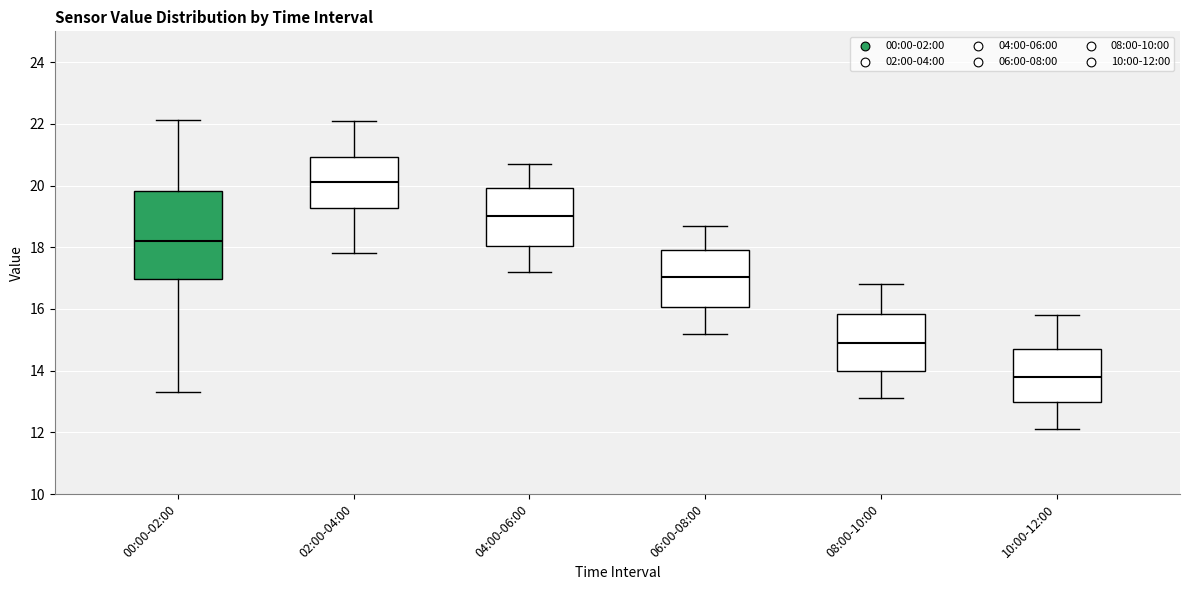

Comparing the boxes themselves (not the whiskers), which one is the tallest?

00:00-02:00